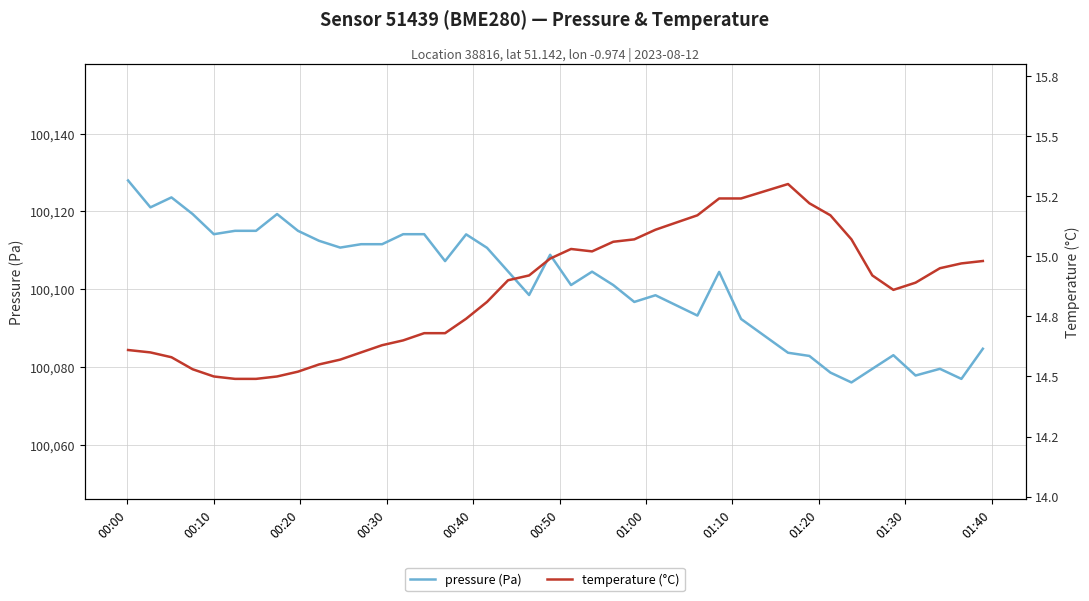

Which series has the largest total across all categories?

pressure